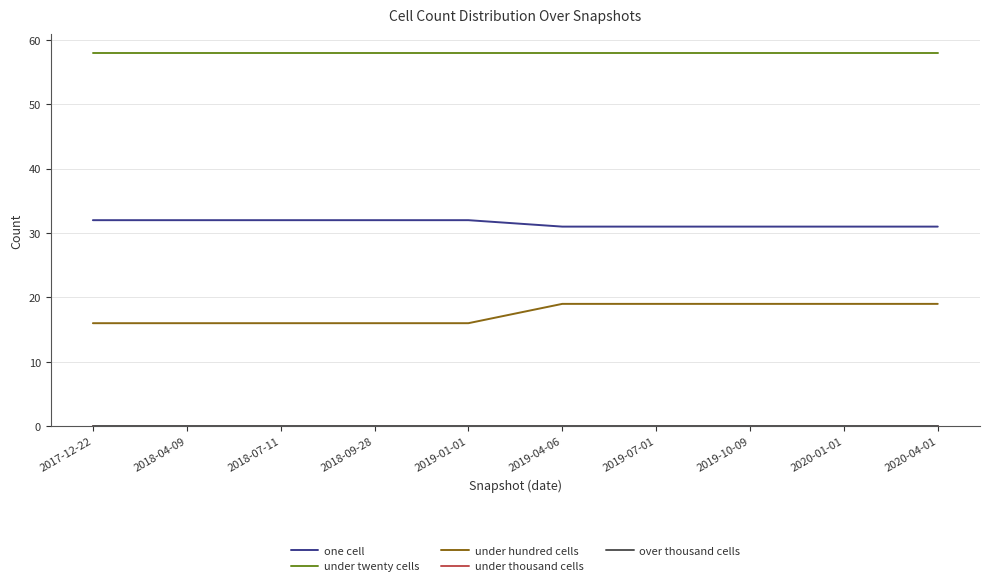

Does the chart have visible grid lines?

Yes